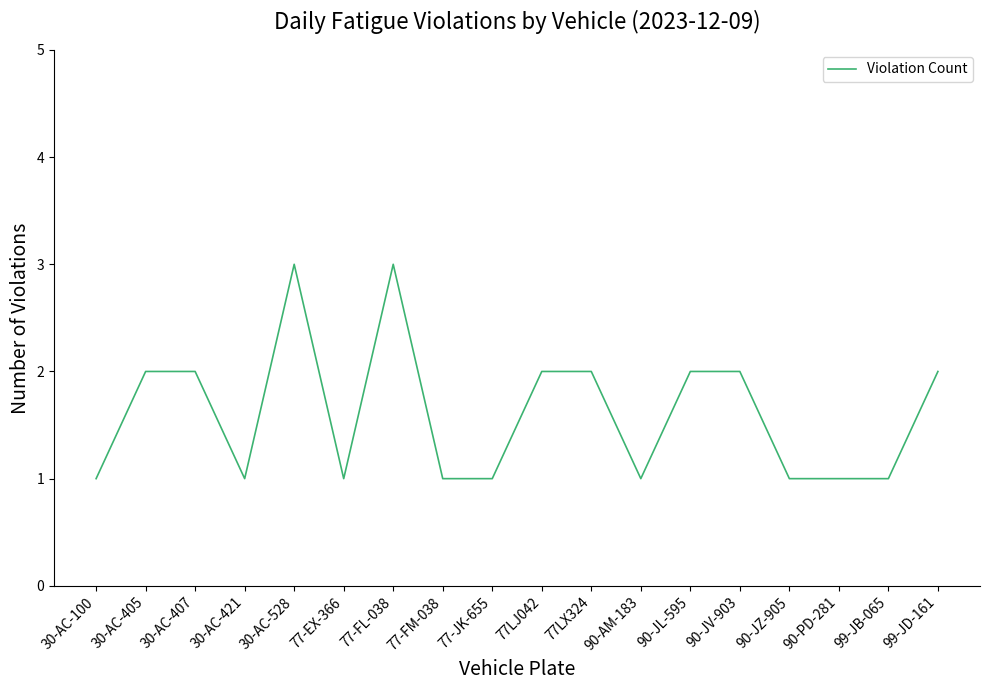

True or false: the data shows 2 at 30-AC-407.

True